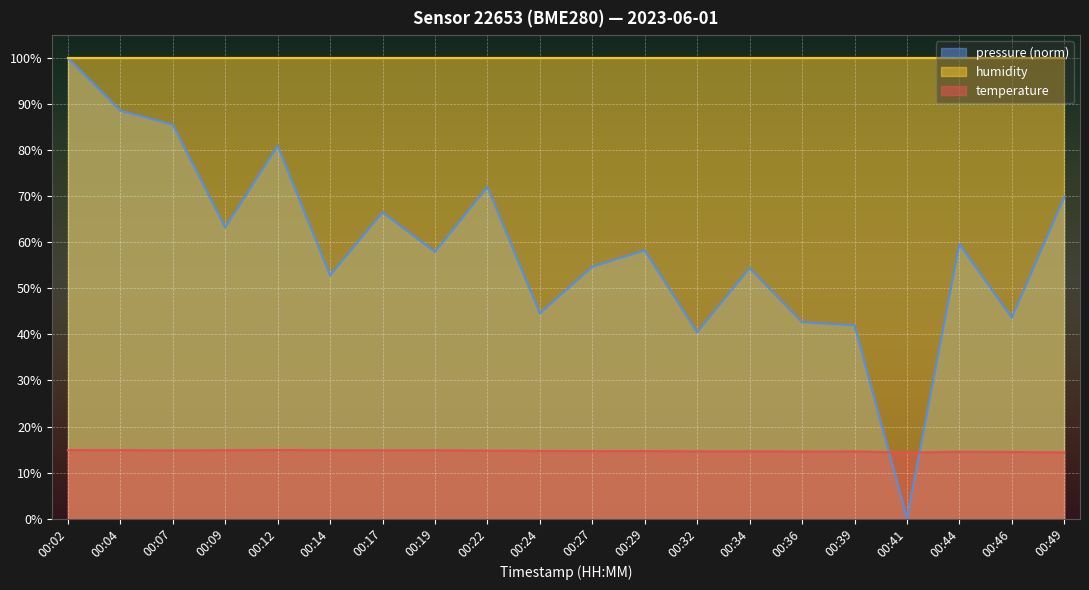

What is the highest value of the pressure_norm series?

100.0